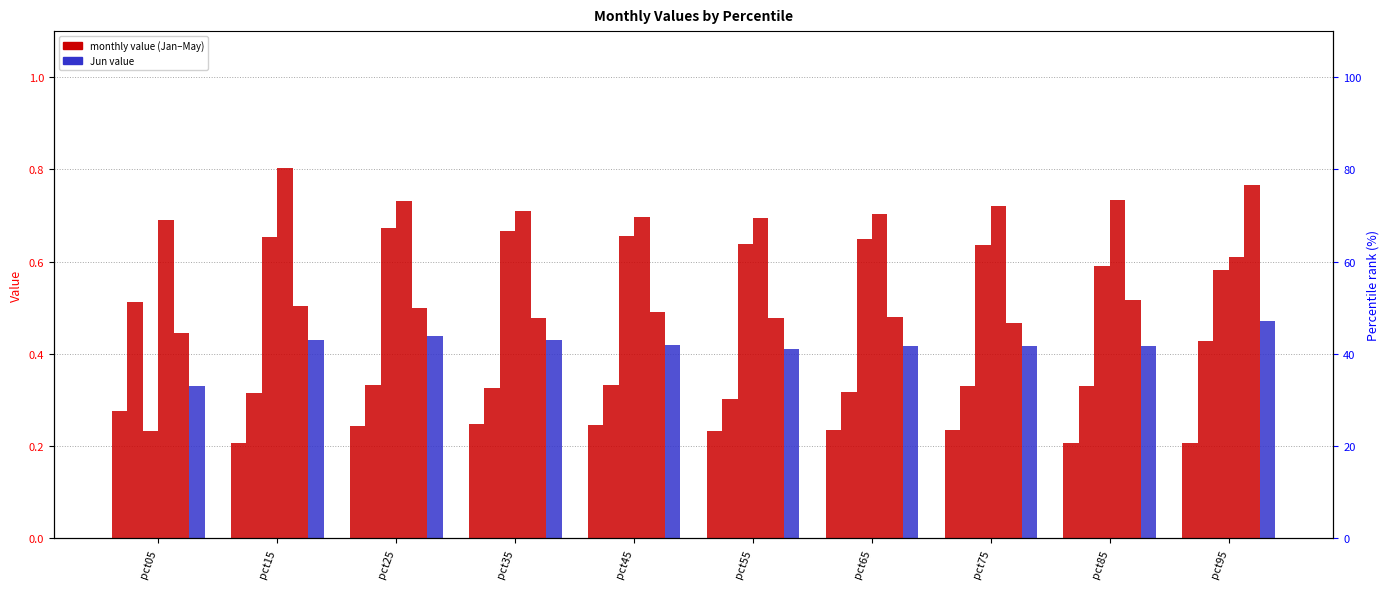

What is the difference between the maximum and minimum values in the Feb series?

0.2